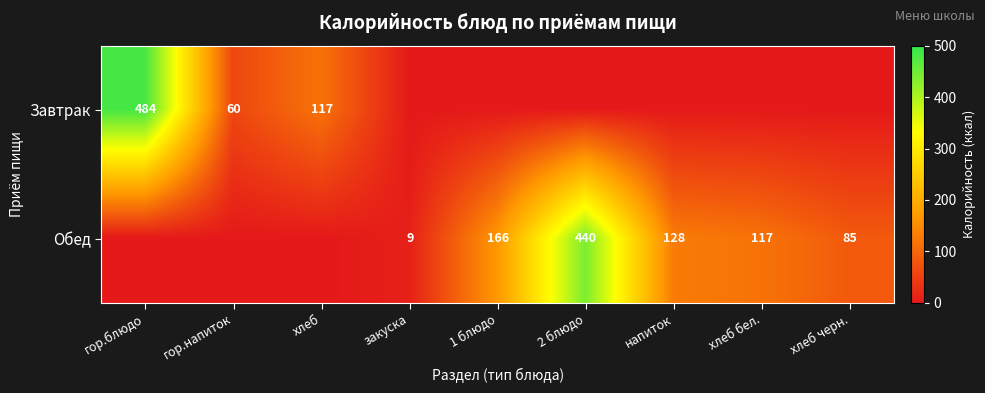

Is it true that Завтрак equals 117 at хлеб?

True